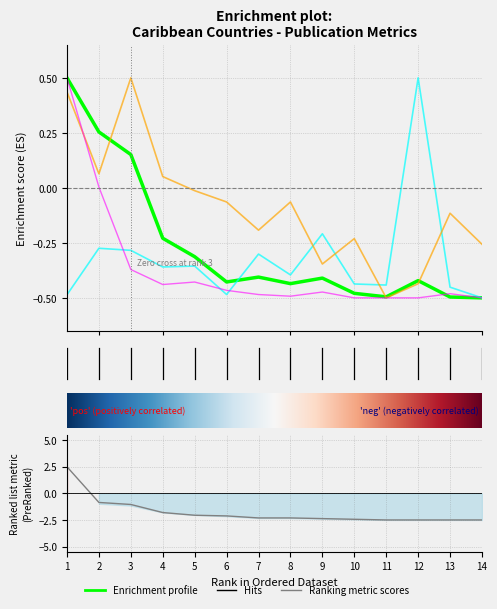

The value of Citations per document at 8 is -0.1. True or false?

False